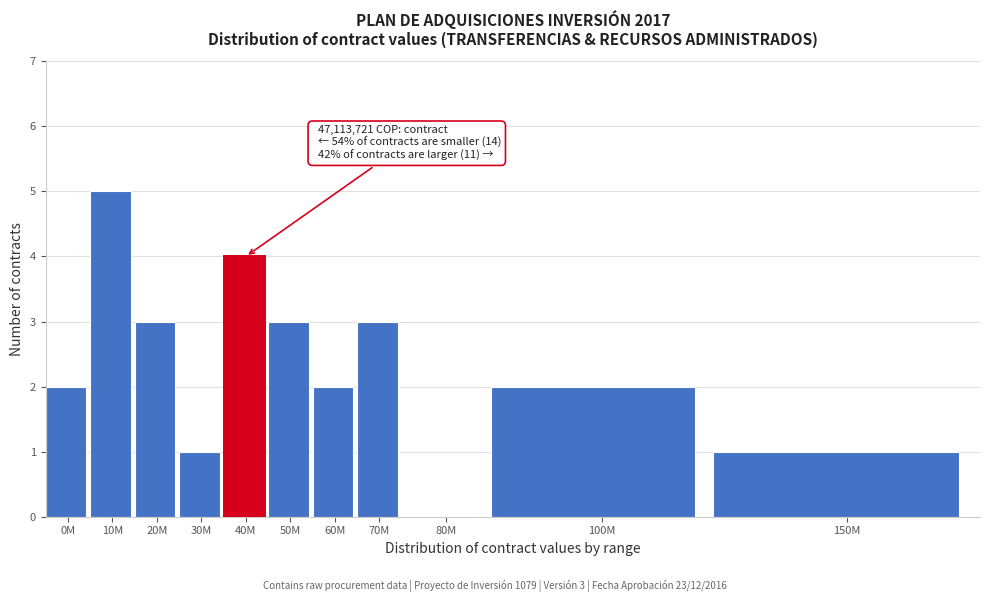

Reading left to right, what are all the values shown in this chart?

0M=2	10M=5	20M=3	30M=1	40M=4	50M=3	60M=2	70M=3	80M=0	100M=2	150M=1